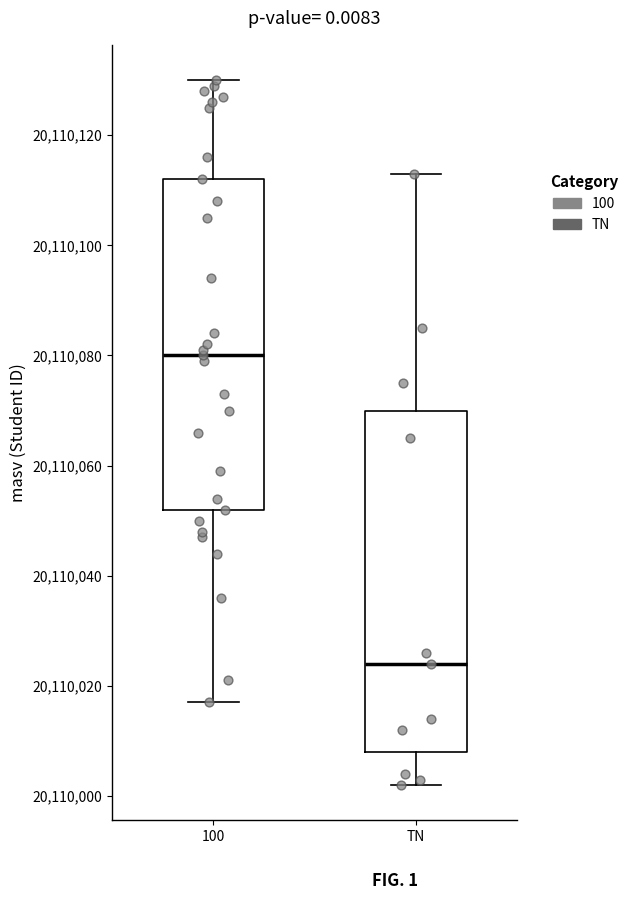

Reading left to right, transcribe this box plot: for each box, give where its median line is, the range the box spans, and where its two whiskers end, as read against the y-axis. The values are not printed on the chart, so give them approximately, as read against the axis.

100: median 20110080, box 20110052 to 20110112, whiskers 20110018 to 20110130
TN: median 20110024, box 20110008 to 20110070, whiskers 20110002 to 20110114